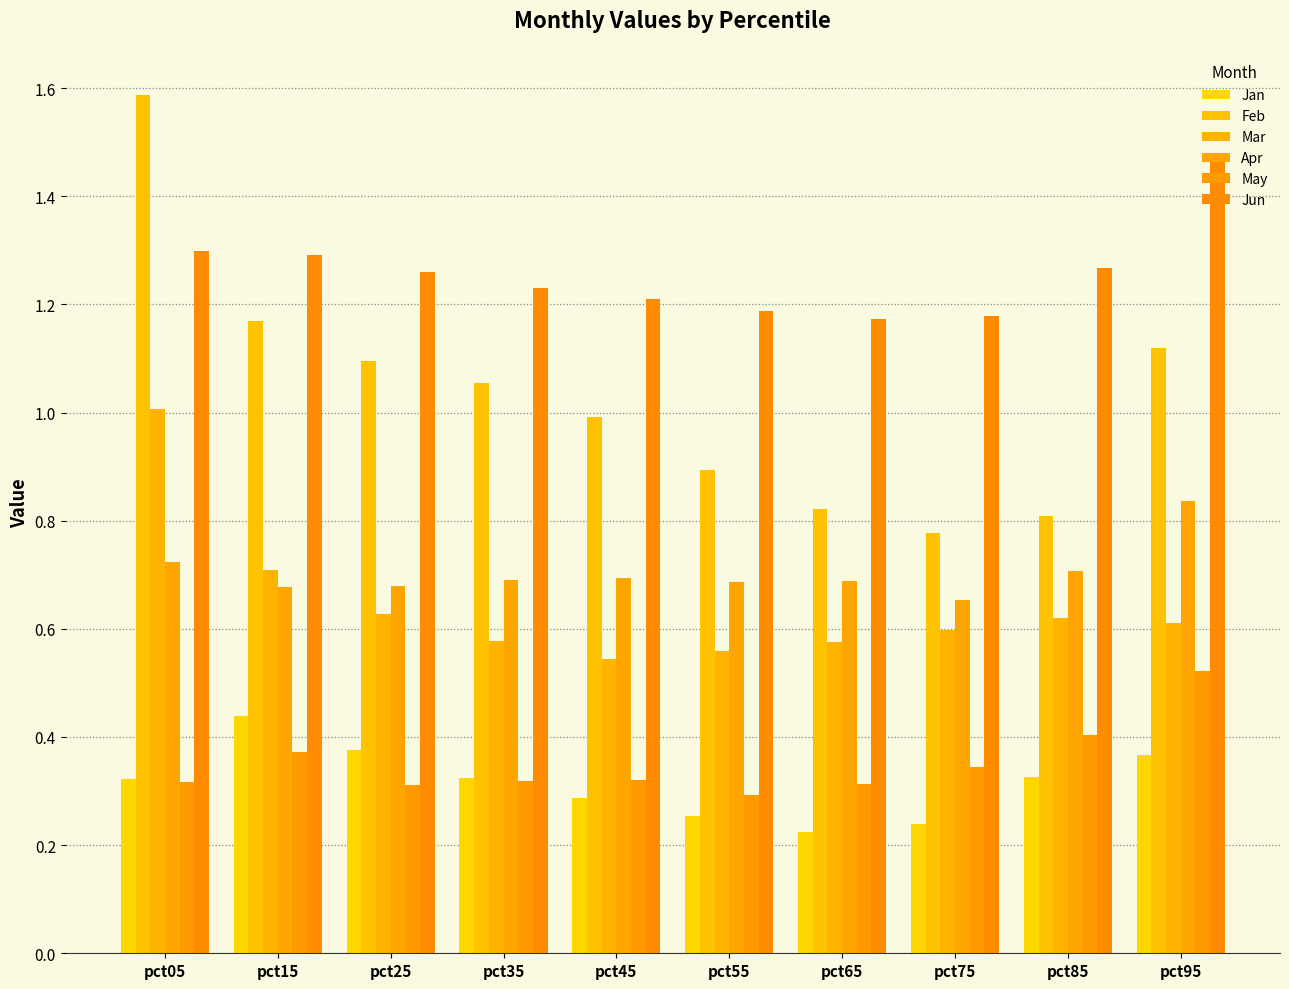

Reading right to left, transcribe all the data shown in this chart.

Jan: 0.4	0.3	0.2	0.2	0.3	0.3	0.3	0.4	0.4	0.3
Feb: 1.1	0.8	0.8	0.8	0.9	1.0	1.1	1.1	1.2	1.6
Mar: 0.6	0.6	0.6	0.6	0.6	0.5	0.6	0.6	0.7	1.0
Apr: 0.8	0.7	0.7	0.7	0.7	0.7	0.7	0.7	0.7	0.7
May: 0.5	0.4	0.3	0.3	0.3	0.3	0.3	0.3	0.4	0.3
Jun: 1.5	1.3	1.2	1.2	1.2	1.2	1.2	1.3	1.3	1.3